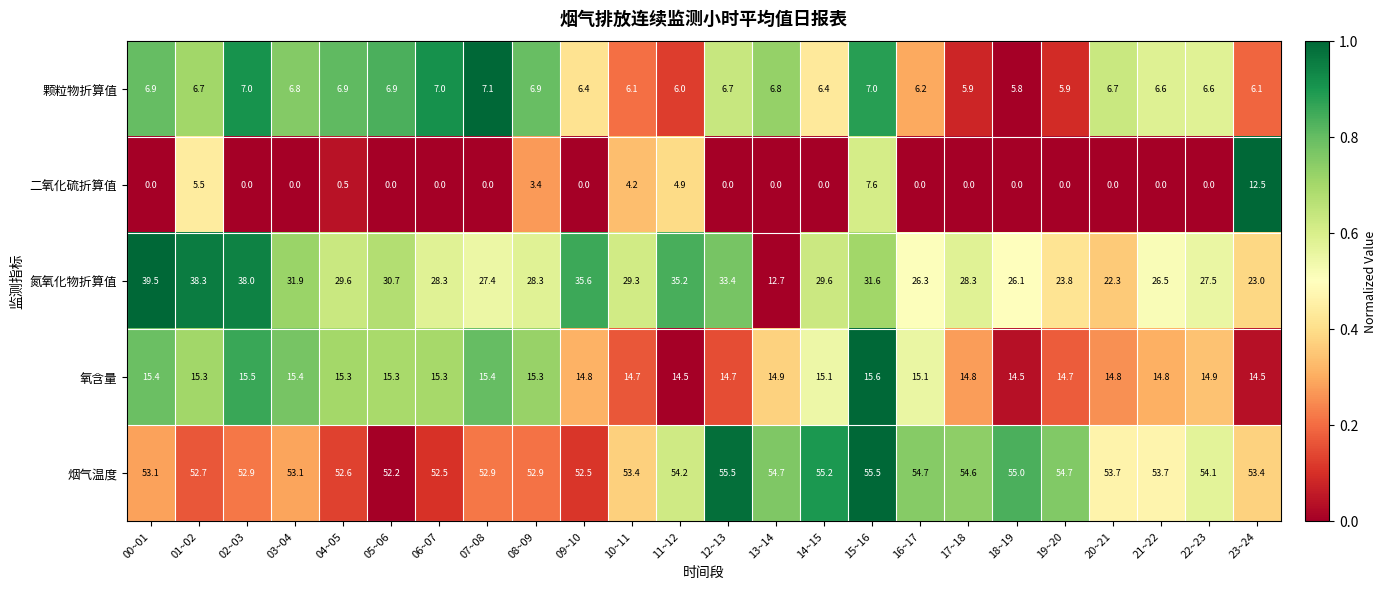

What is the difference between the maximum and minimum values in the 氮氧化物折算值 series?

26.8